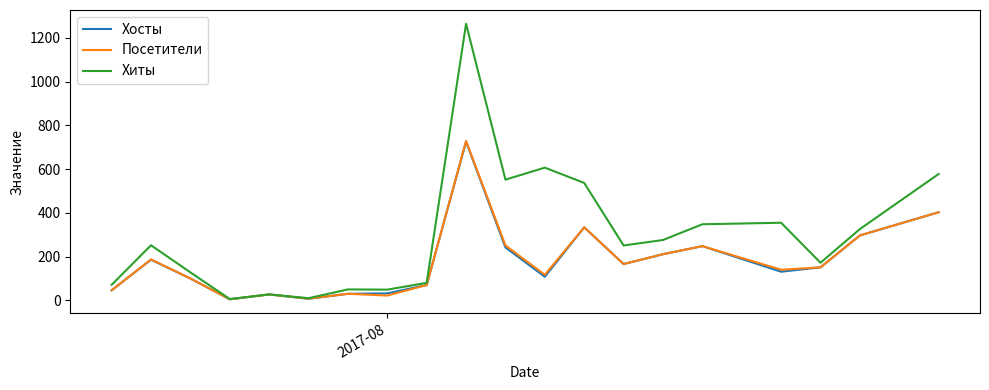

Which series has the largest total across all categories?

Хиты